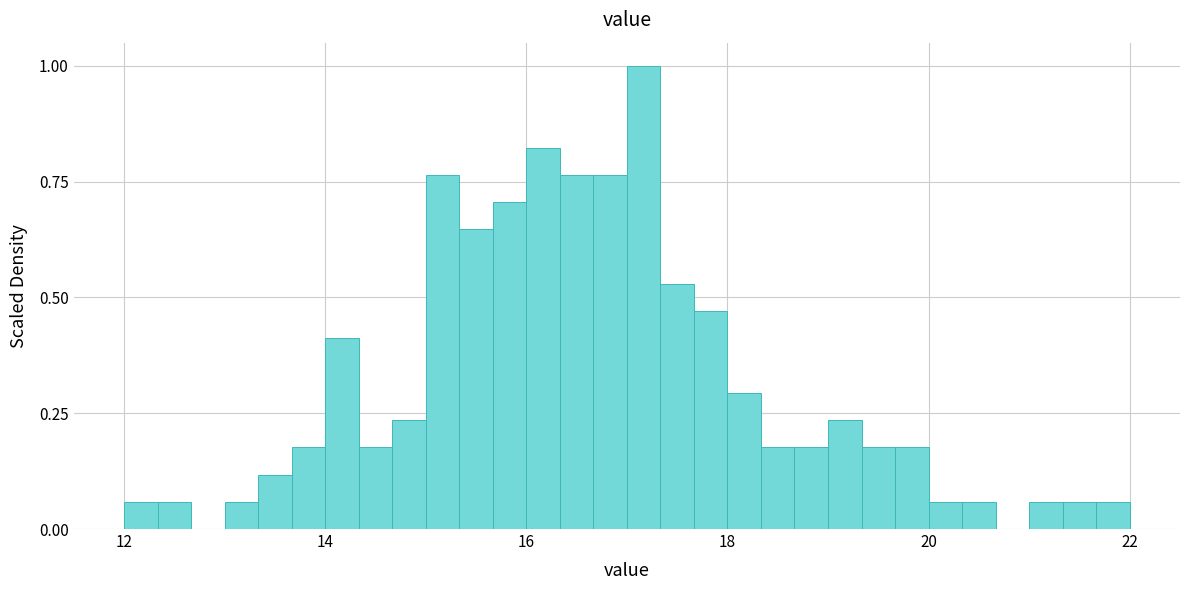

Around what value on the x-axis is the tallest bar? Give the approximate position of its centre, as read against the axis.

17.2